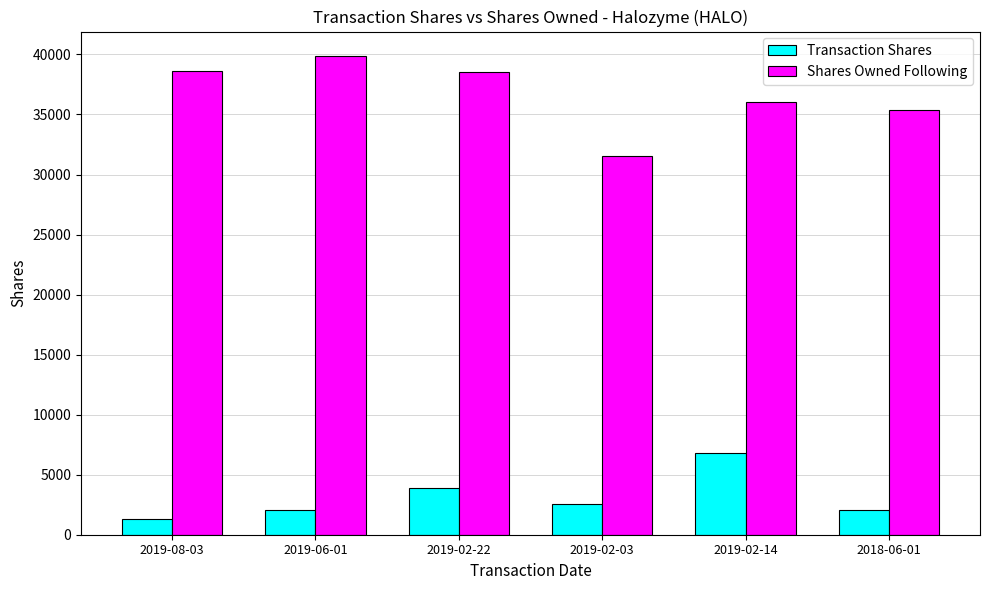

Between 2019-06-01 and 2018-06-01, which series saw the biggest shift?

Shares Owned Following